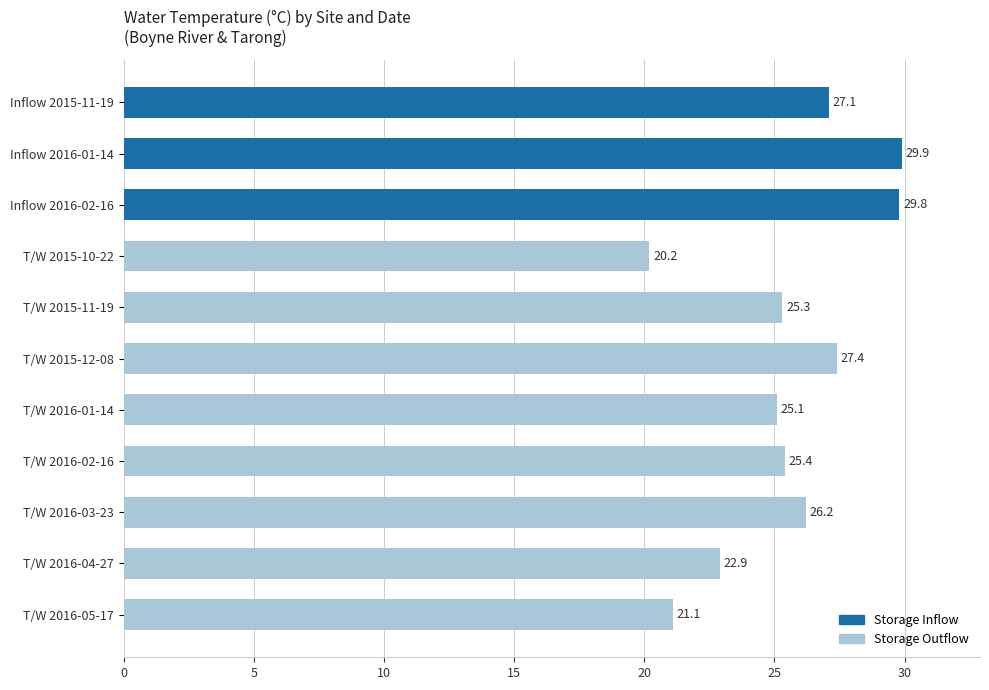

The chart shows a value of 12.9 at Inflow 2015-11-19. True or false?

False